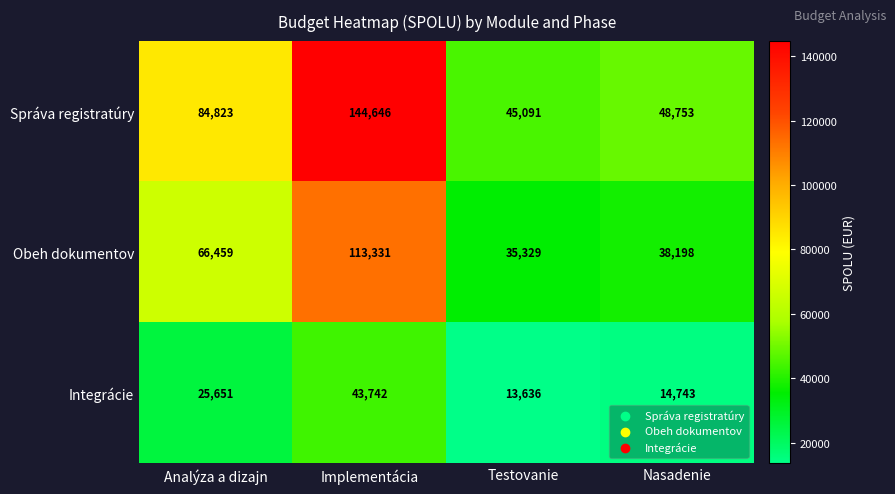

The value of Správa registratúry at Nasadenie is 48753. True or false?

True